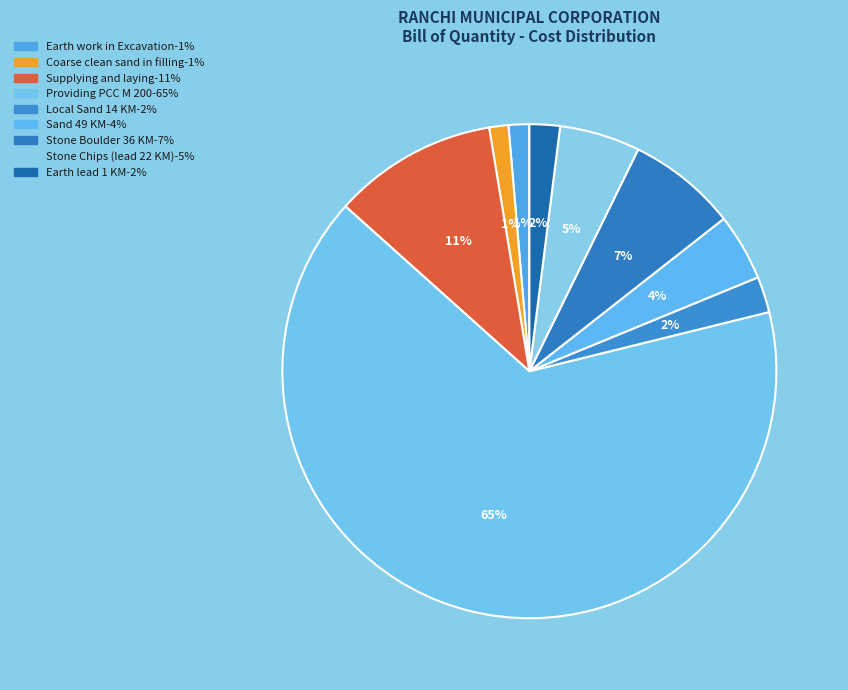

Which slice represents more than half of the pie?

Providing PCC M 200